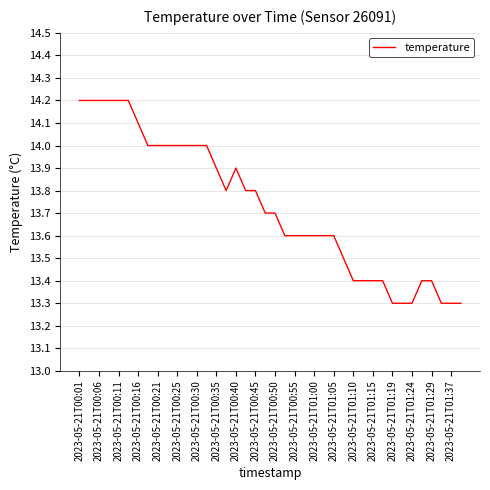

What is the greatest value displayed?

14.2